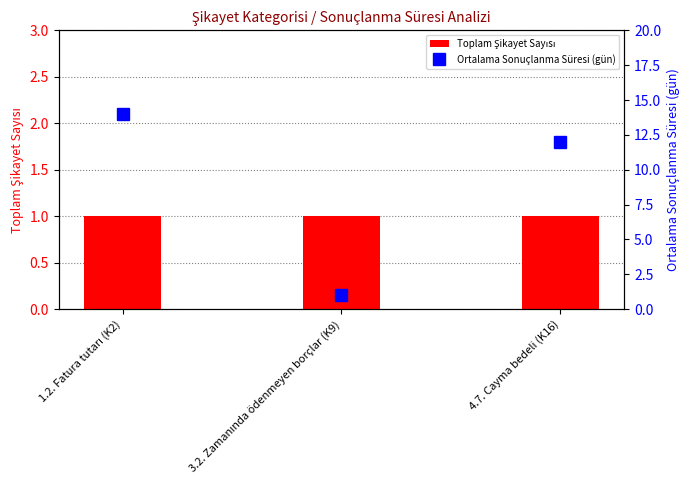

At which label does Toplam Şikayet Sayısı reach its minimum?

1.2. Fatura tutarı (K2)